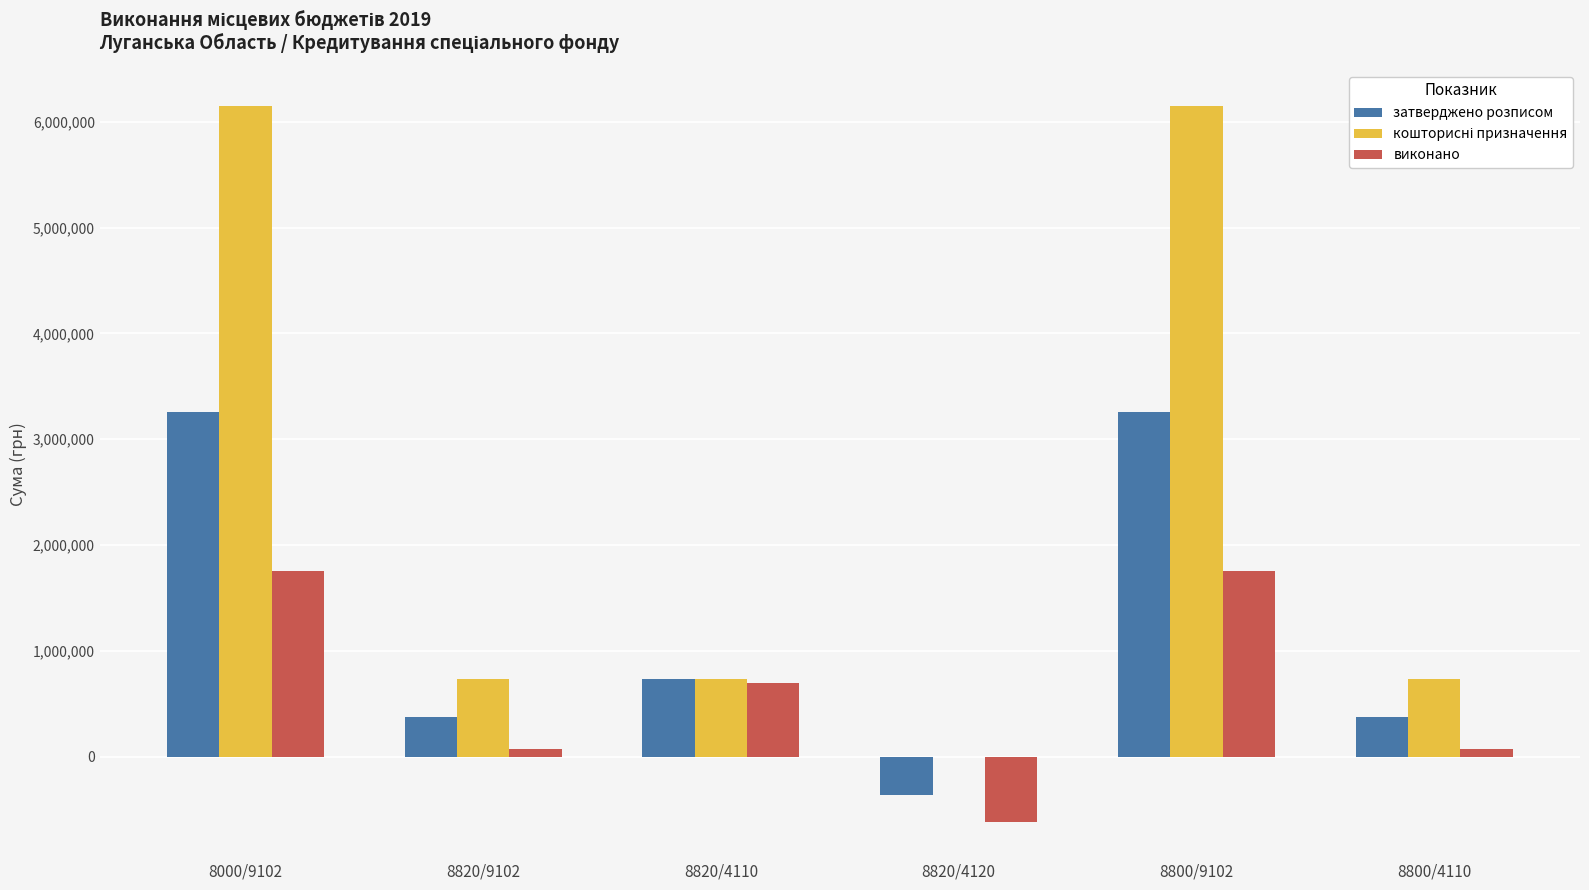

What is the greatest value displayed?

6150243.0